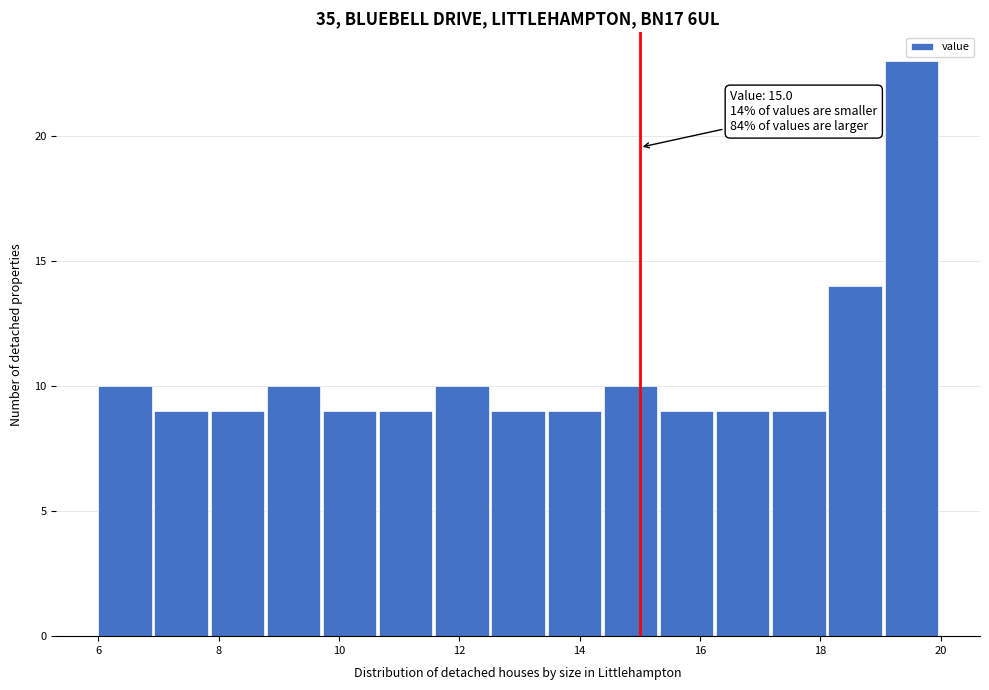

Over which range of the x-axis is the bar tallest?

19.0 to 20.0